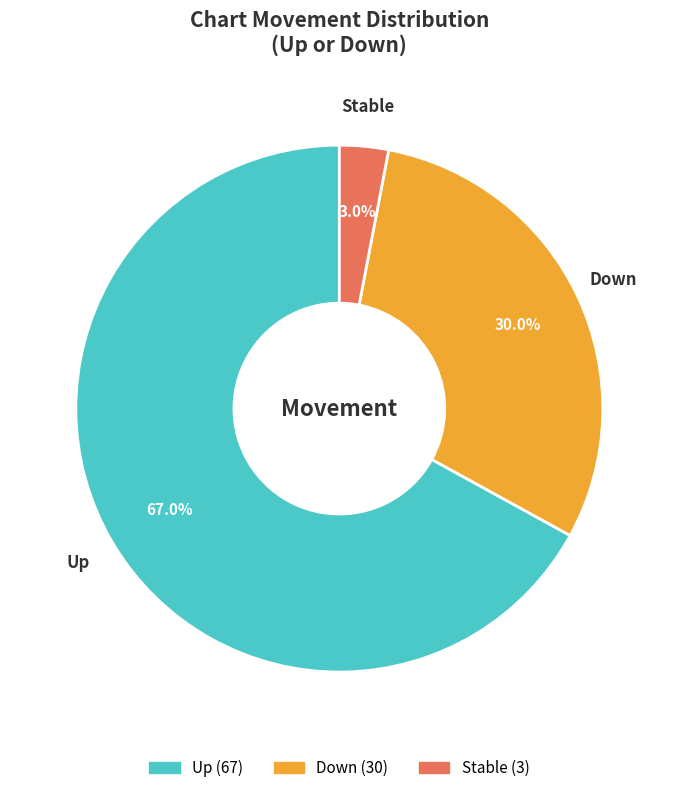

Is there any slice that represents more than half of the pie?

Yes